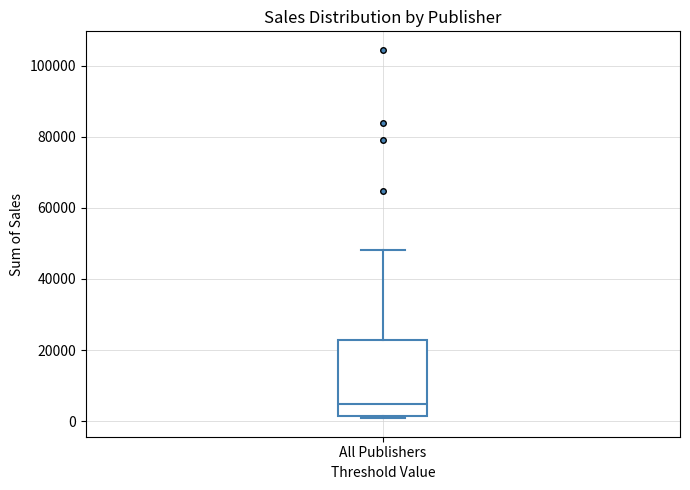

Transcribe this box plot: give where the median line is, the range the box spans, and where the two whiskers end, as read against the y-axis. The values are not printed on the chart, so give them approximately, as read against the axis.

median 4000, box 2000 to 22000, whiskers 0 to 48000